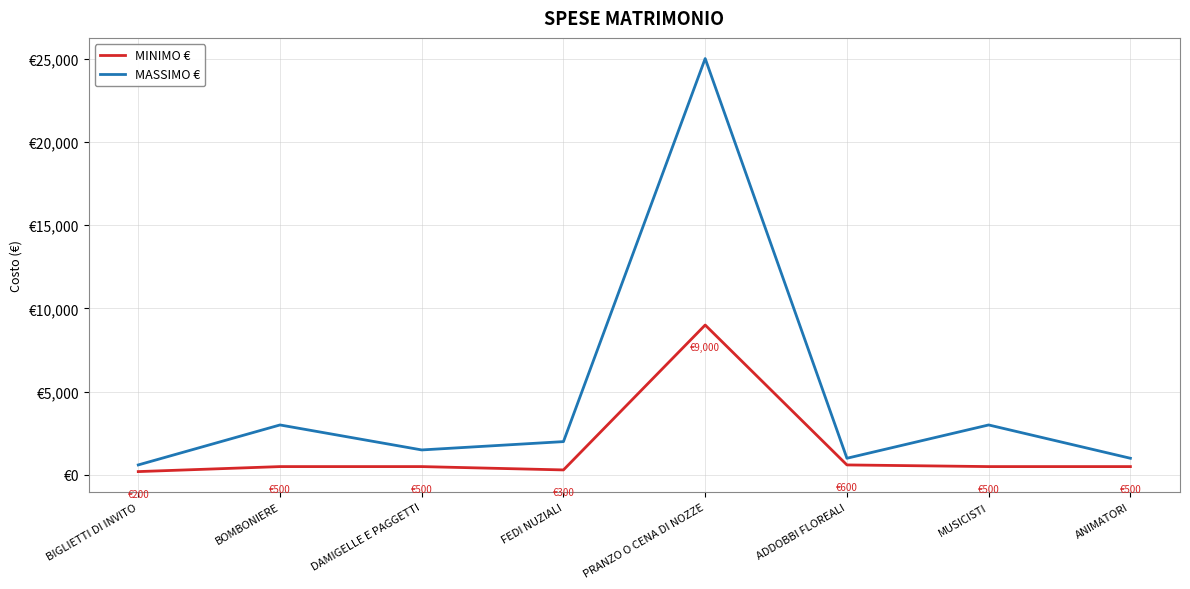

Is this an area chart (filled region under the line)?

No